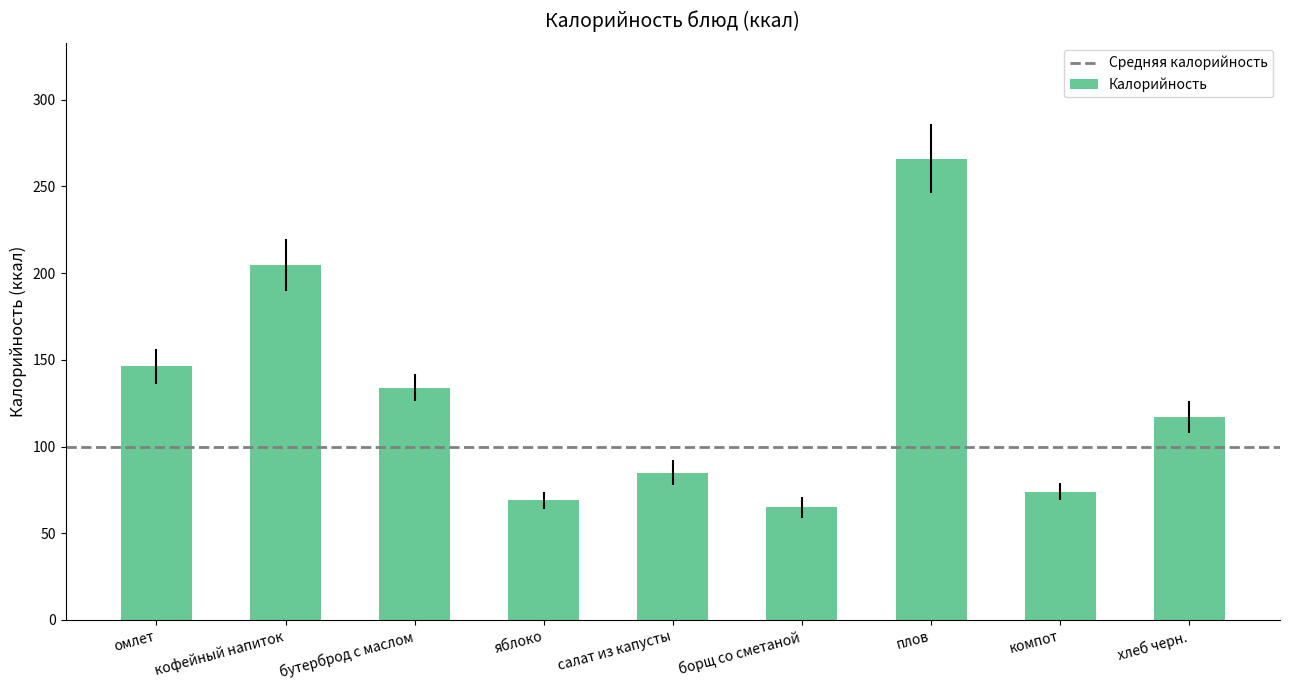

At which category does the chart reach its minimum across all series?

борщ со сметаной